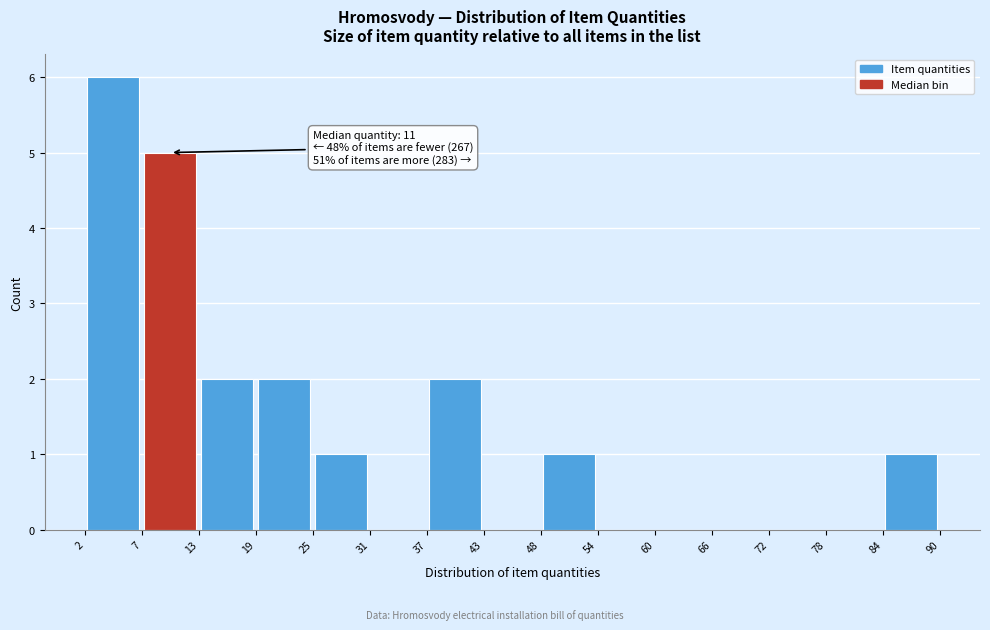

Which range on the x-axis has the tallest bar?

2 to 7